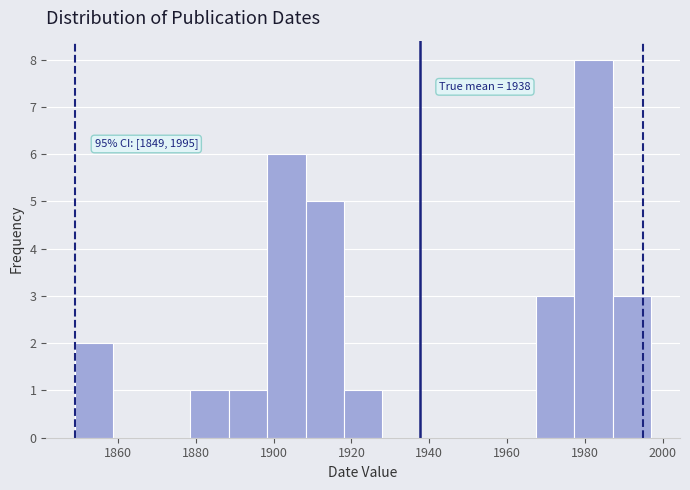

Over which range of the x-axis is the bar tallest?

1978 to 1988